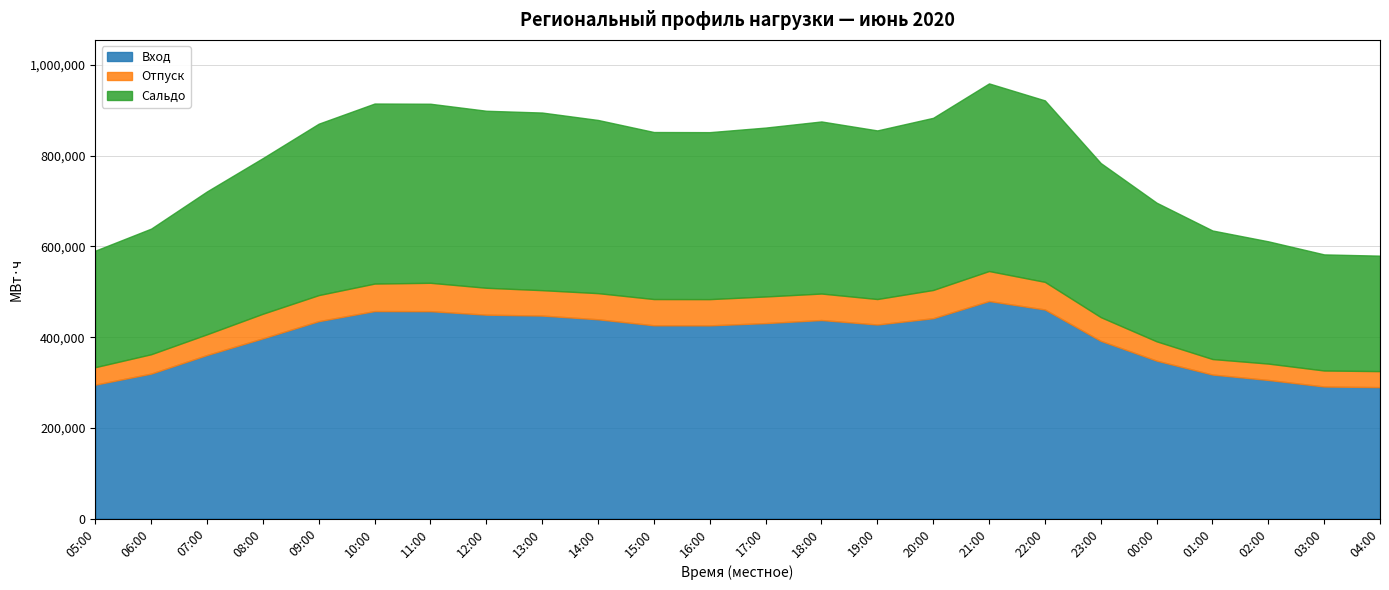

At 03:00, list the series in order from smallest to largest.

Отпуск, Сальдо, Вход